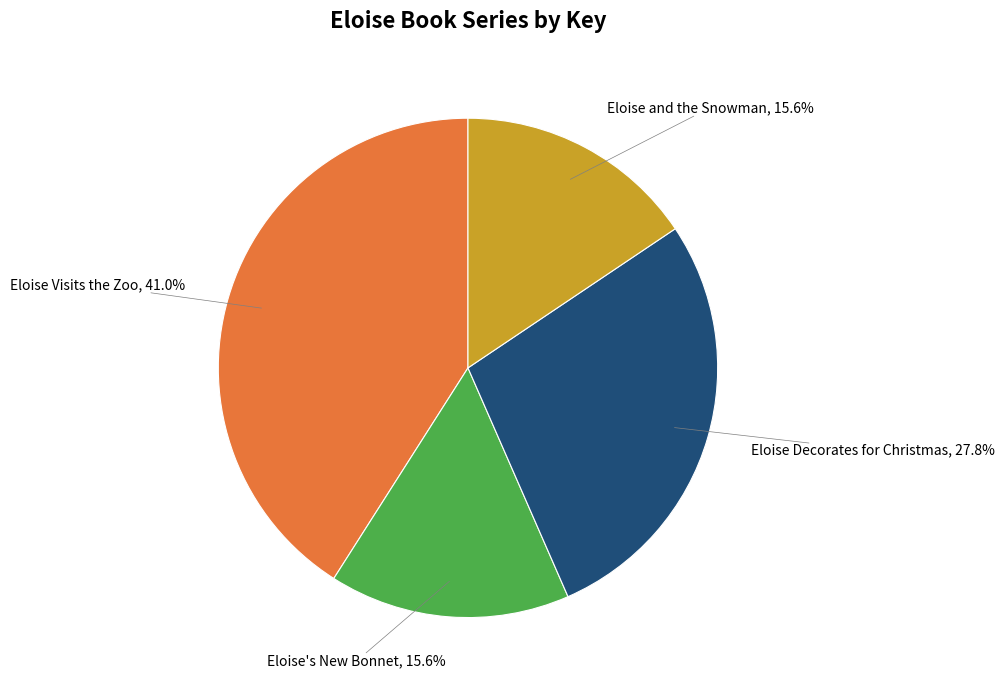

What percentage is the Eloise Visits the Zoo slice, to the nearest percent?

41%